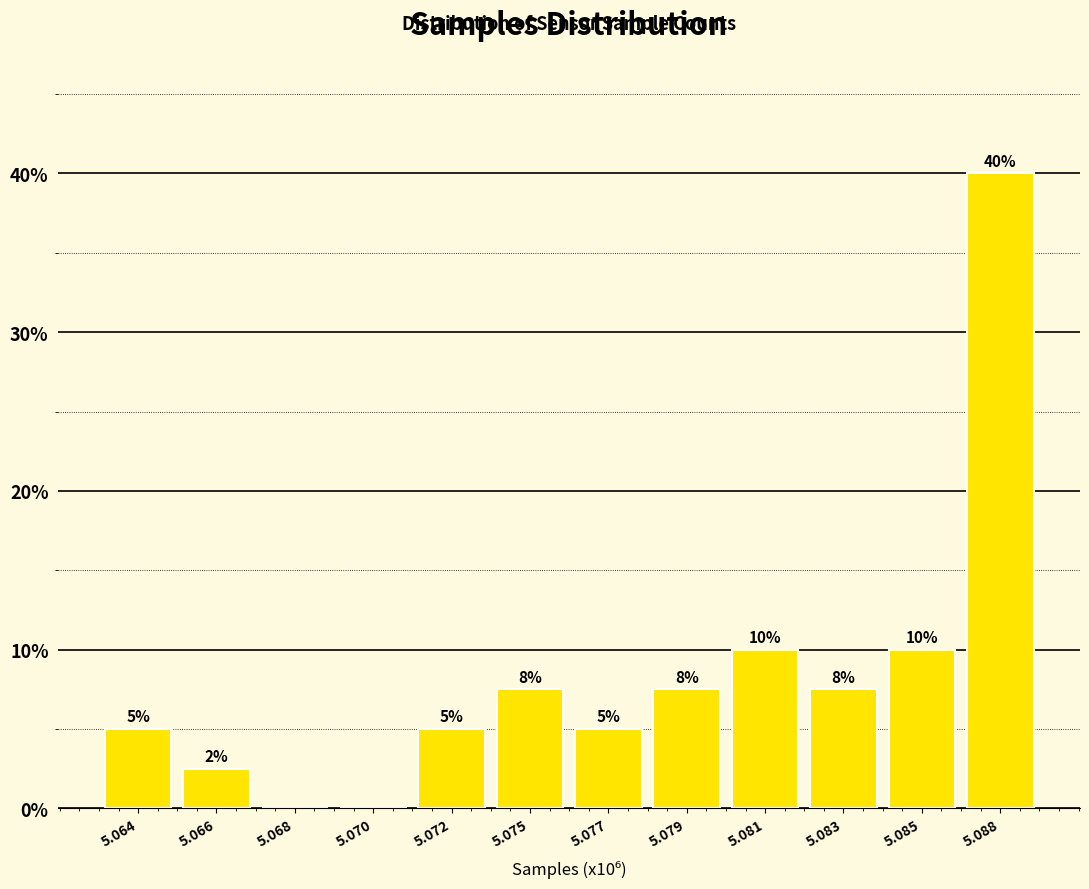

Which category has the highest value across all series?

5.088